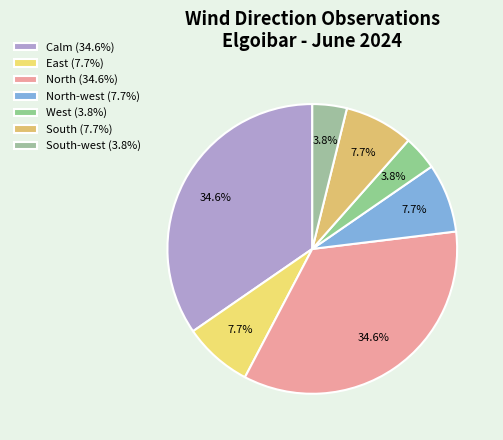

To the nearest percent, what is the average slice percentage?

14%